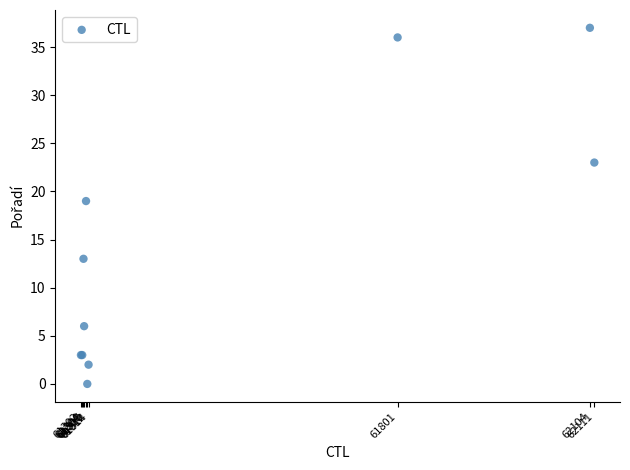

What Y value in the scatter plot is closest to 18?

19